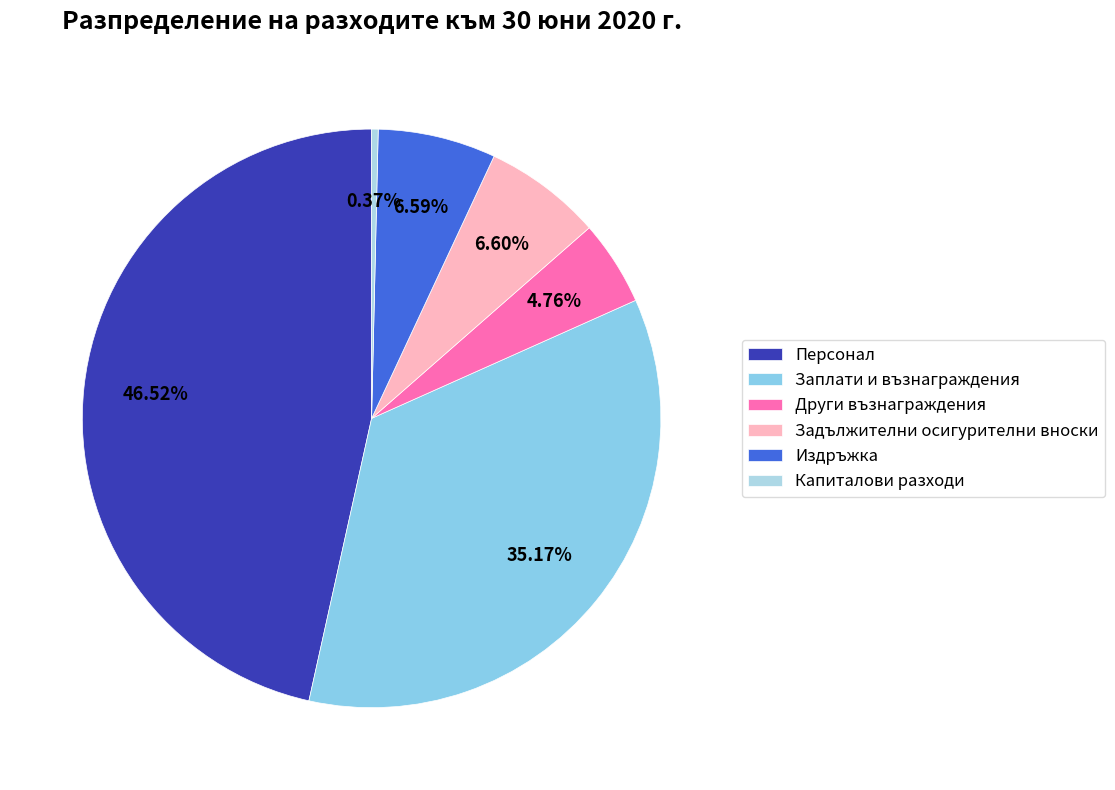

To the nearest percent, what is the difference between the largest and smallest slice percentages?

46%